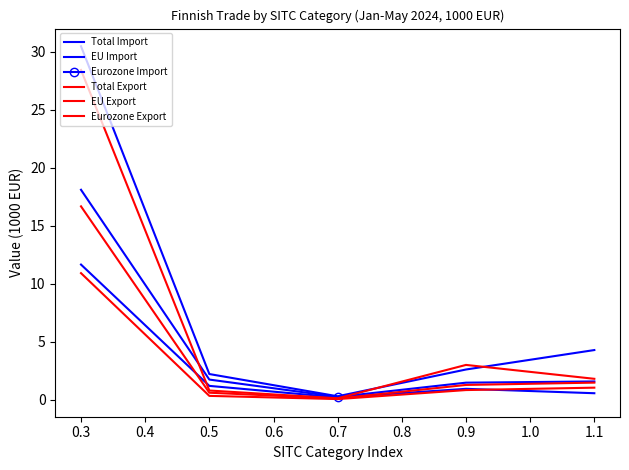

Which series has the largest total across all categories?

Total Import